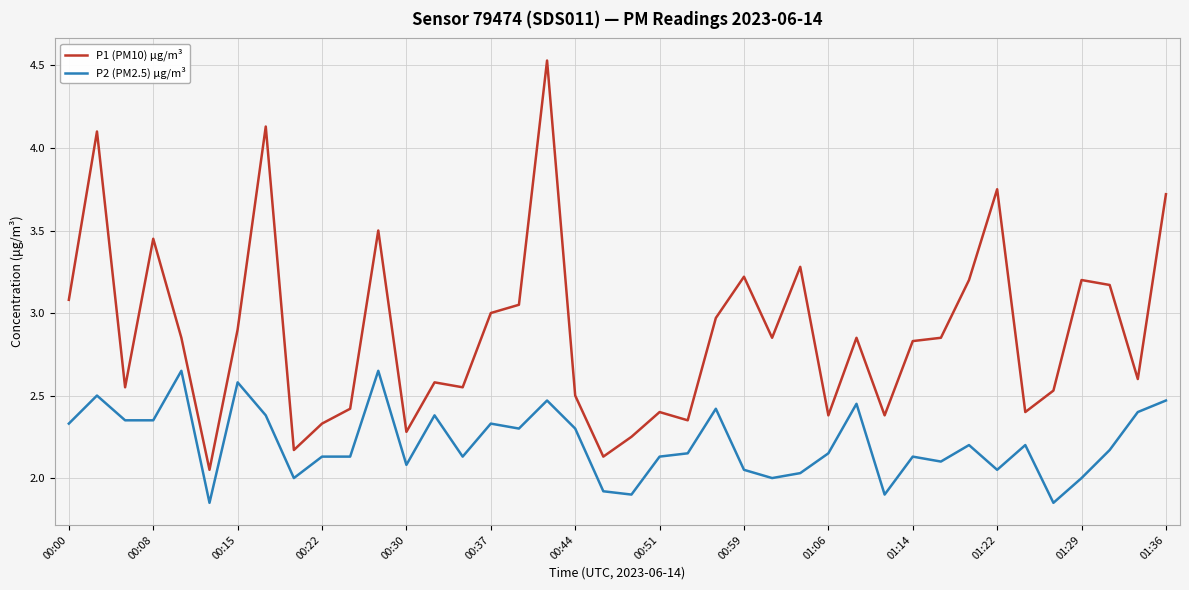

True or false: P2 (PM2.5) μg/m³ and P1 (PM10) μg/m³ cross at least once.

False